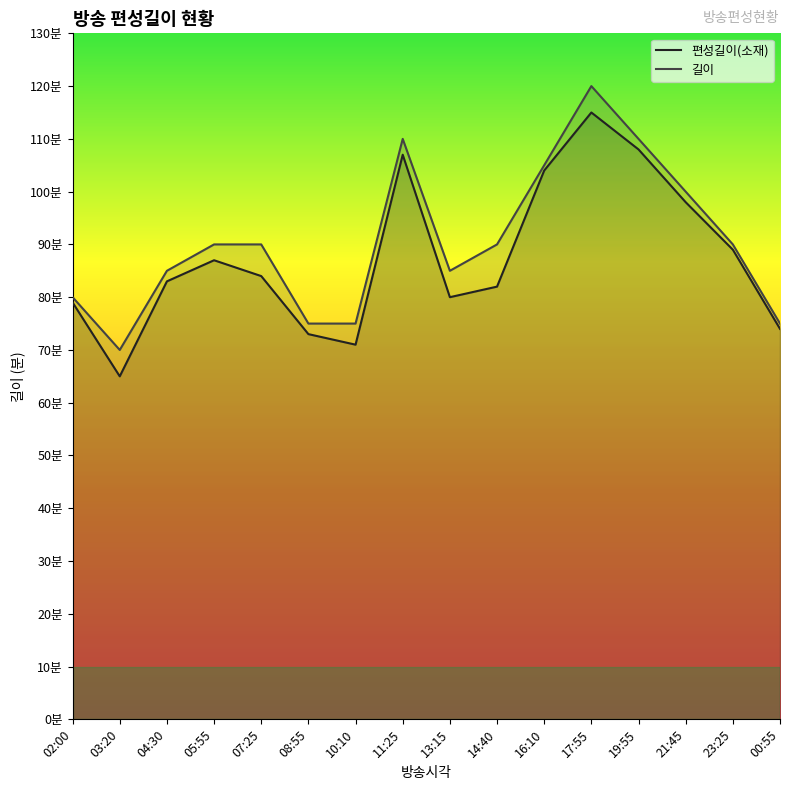

How many lines are shown in the chart?

2